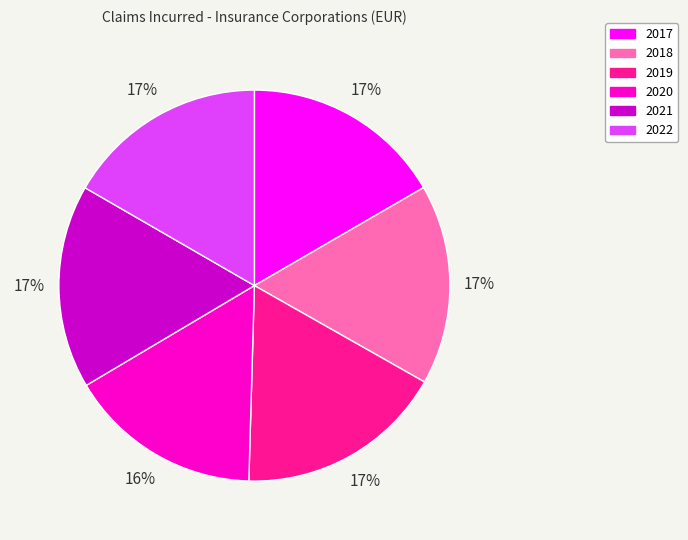

Do 2019 and 2017 together represent more than half of the pie?

No